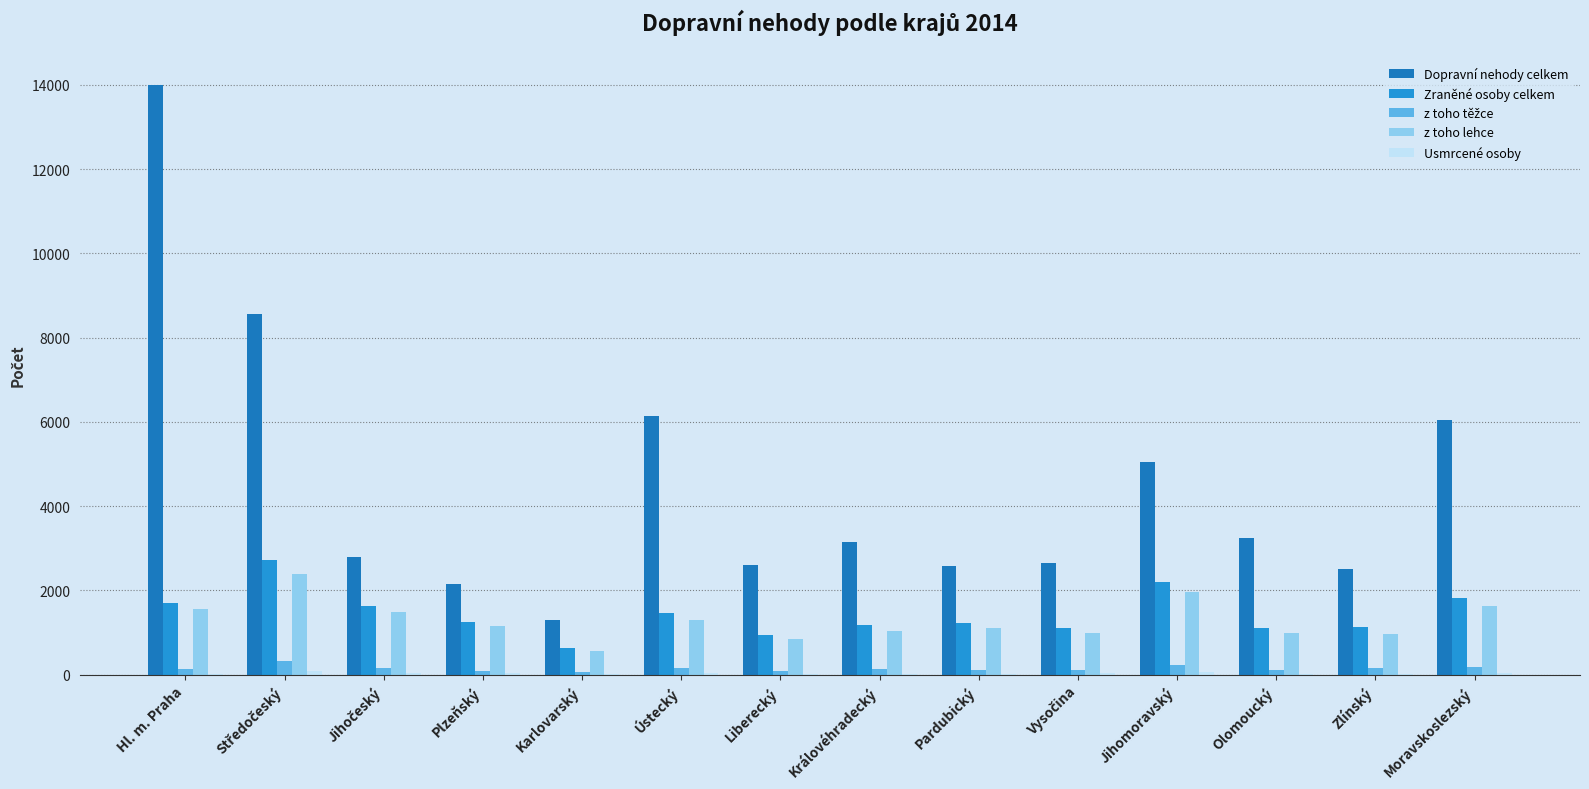

Are the bars horizontal?

No